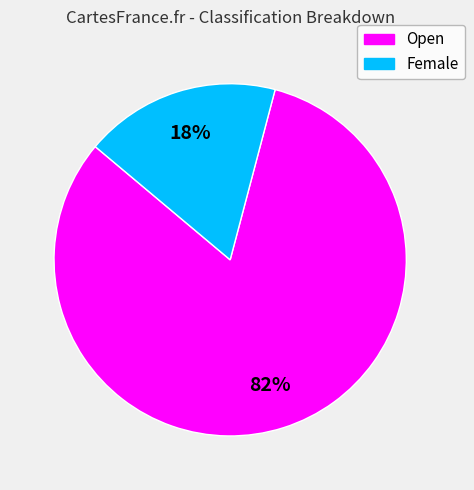

The Open slice represents 82% of the pie. True or false?

True